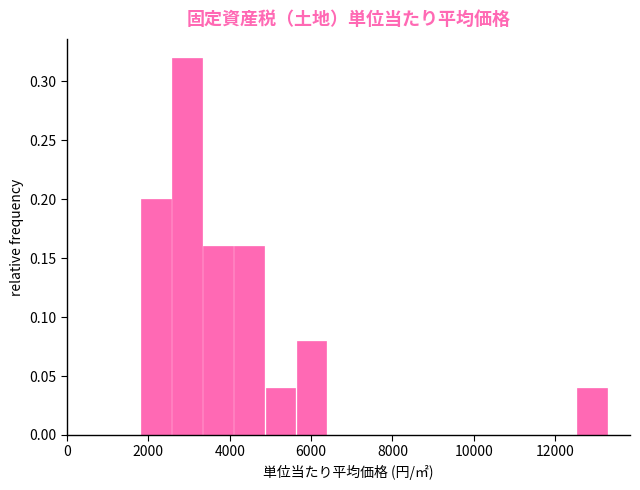

Around what value on the x-axis is the tallest bar? Give the approximate position of its centre, as read against the axis.

3000